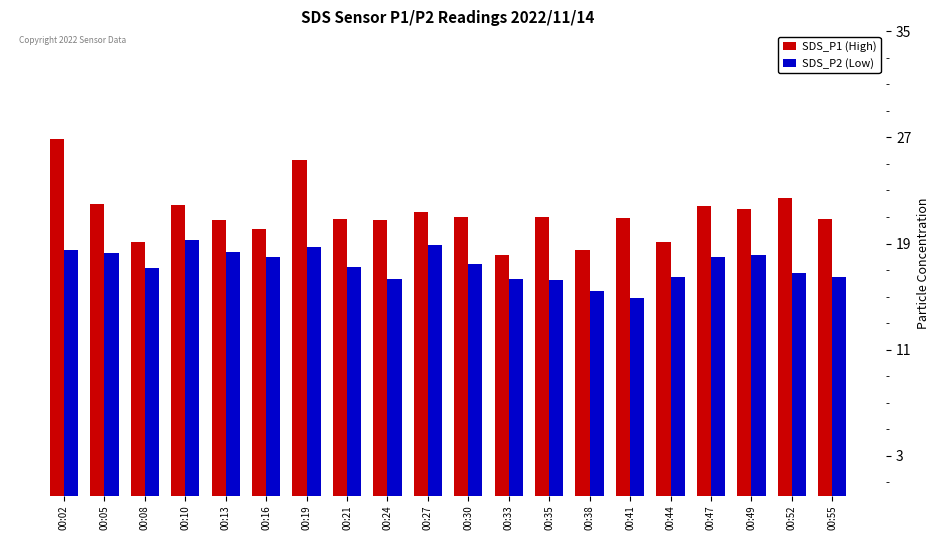

What is the approximate value of SDS_P1 (High) at 00:19?

25.3